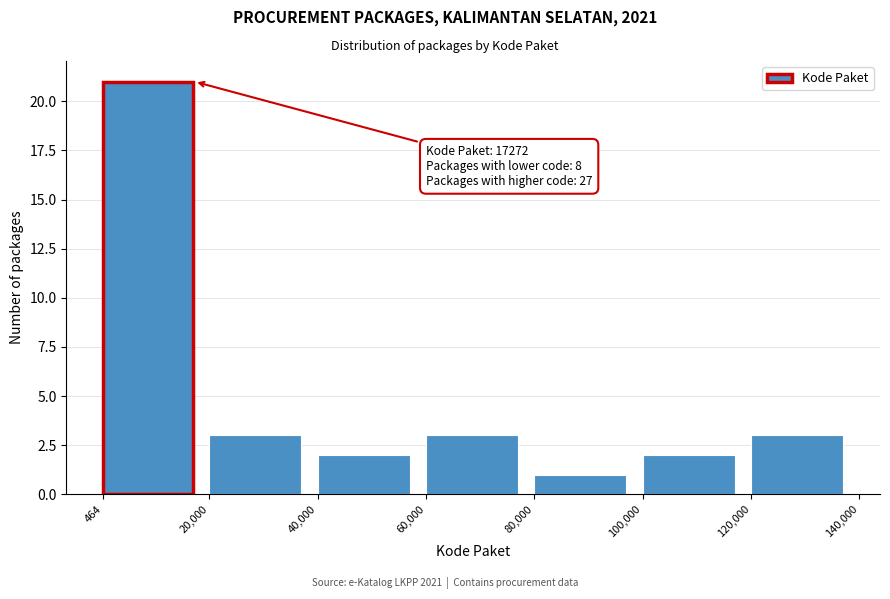

Over which range of the x-axis is the bar tallest?

464 to 20,000